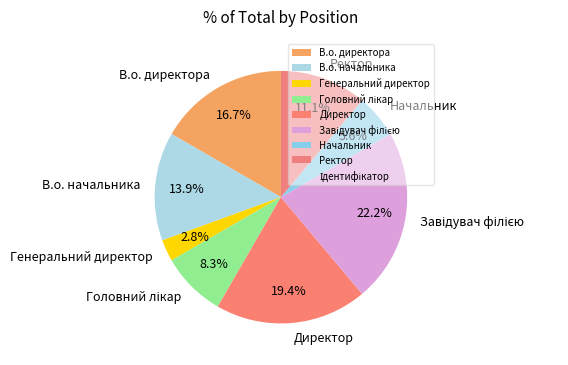

How many segments does this pie chart have?

8